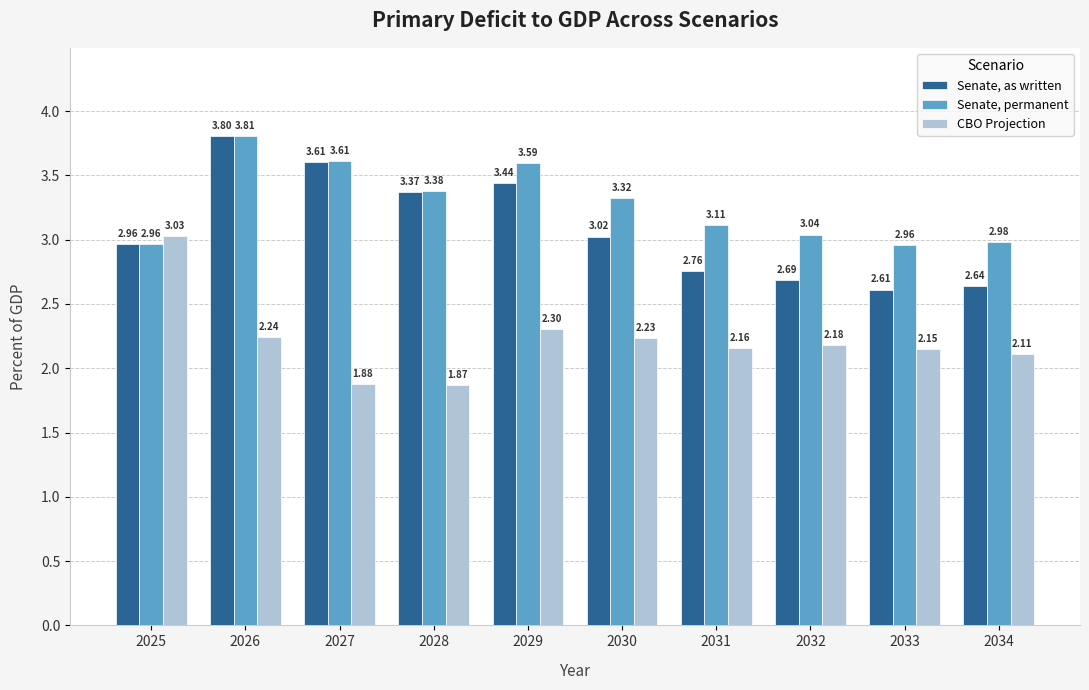

Is the value of Senate, permanent at 2025 greater than the value of CBO Projection at 2029?

Yes